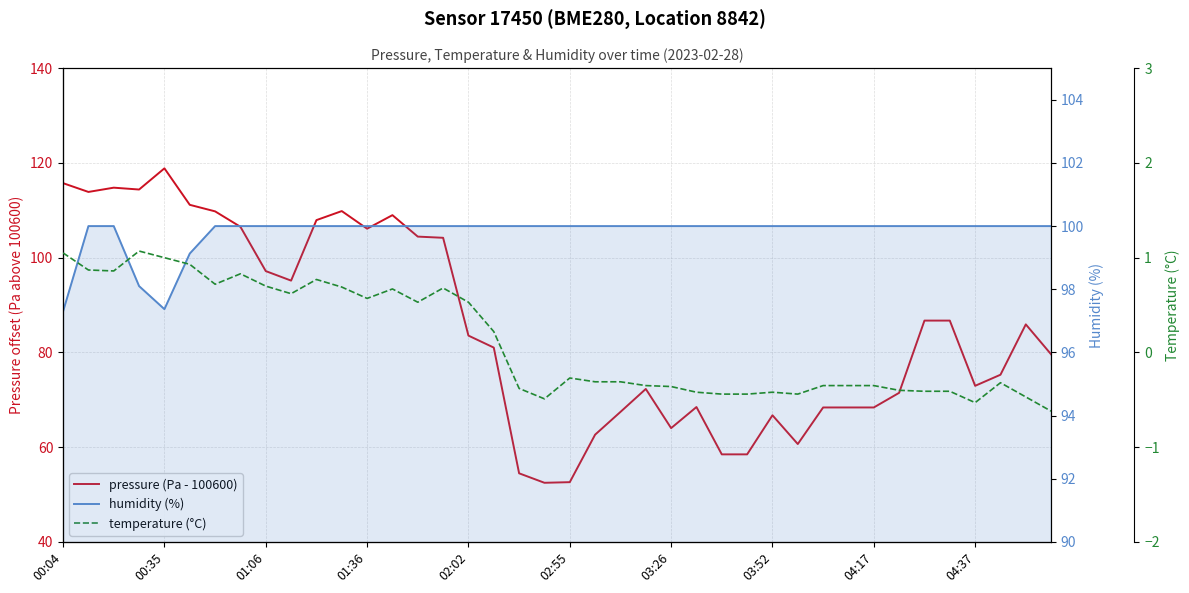

What is the spread (max minus min) of values at 25?

100.4